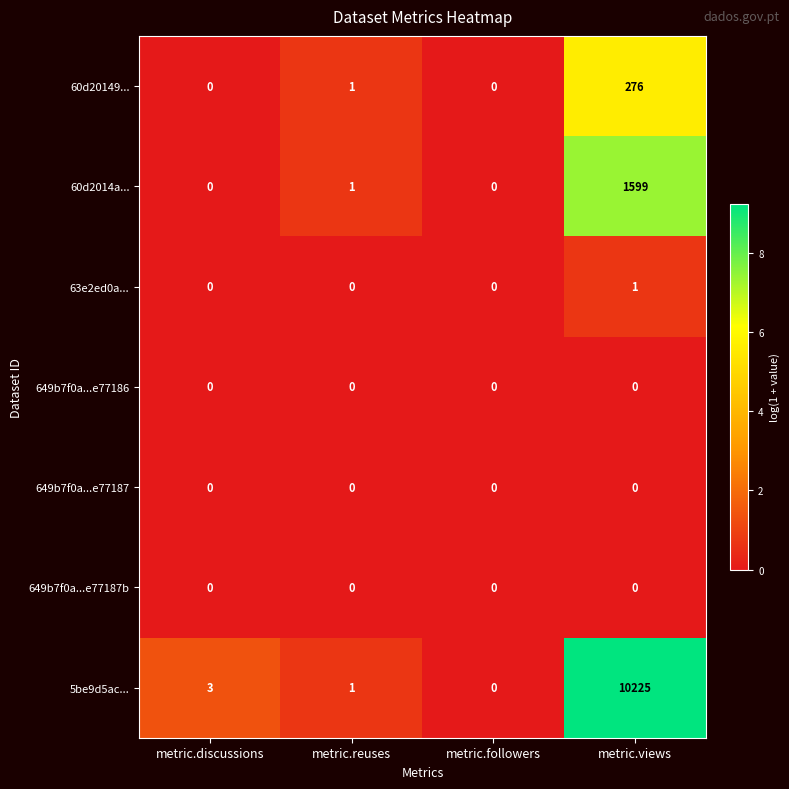

What is the greatest value displayed?

10225